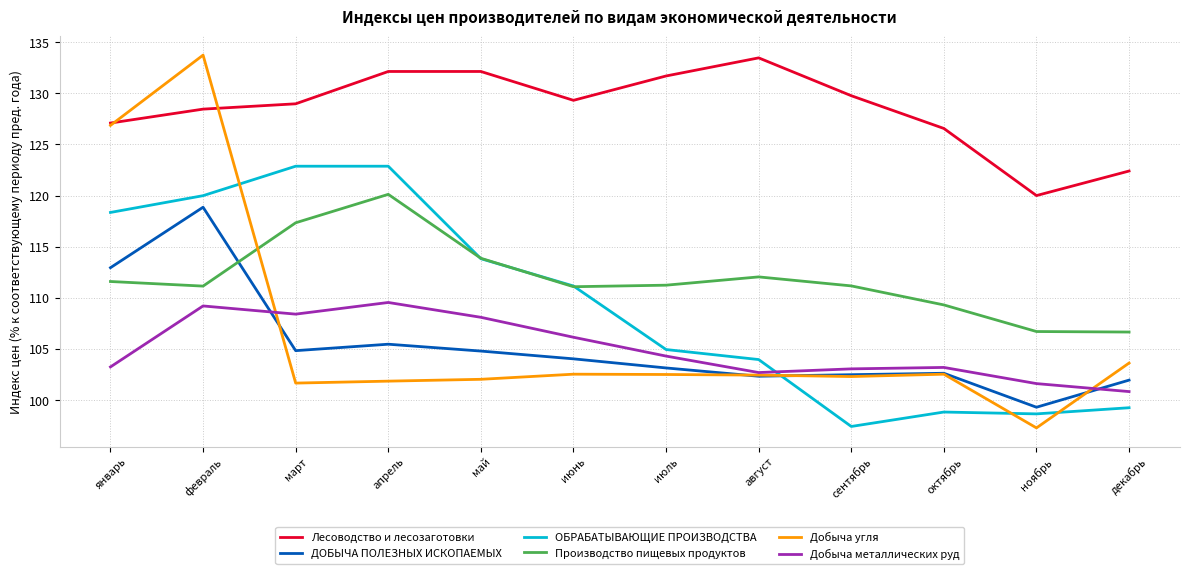

True or false: Добыча металлических руд has a value of 109.5 at апрель.

True